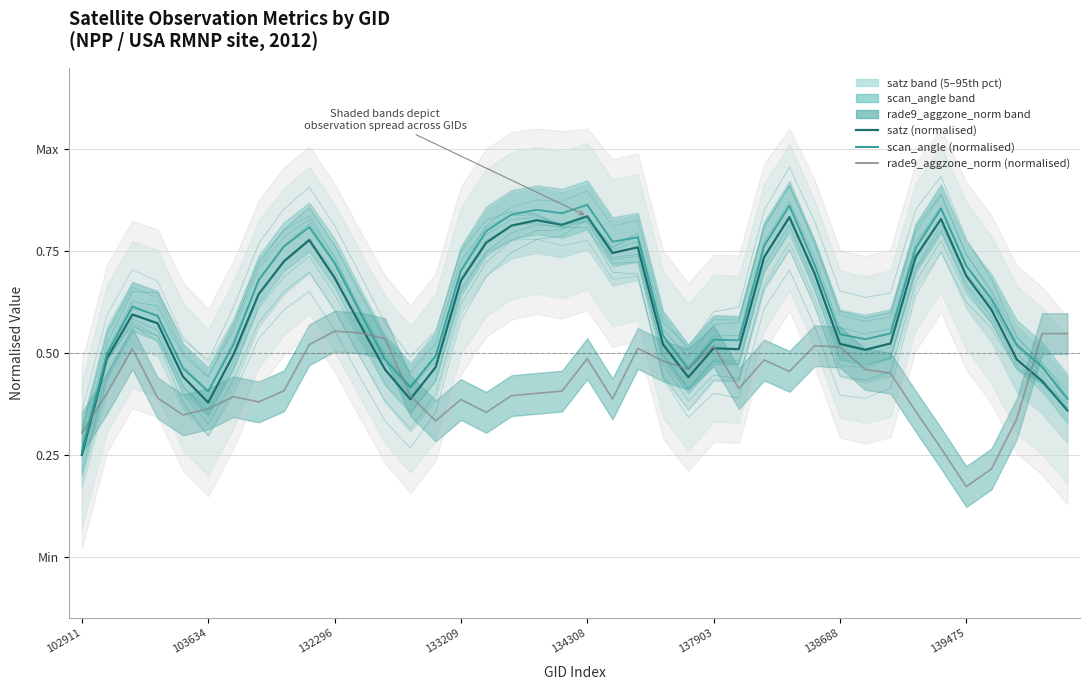

True or false: satz (normalised) and scan_angle (normalised) intersect in this chart.

False